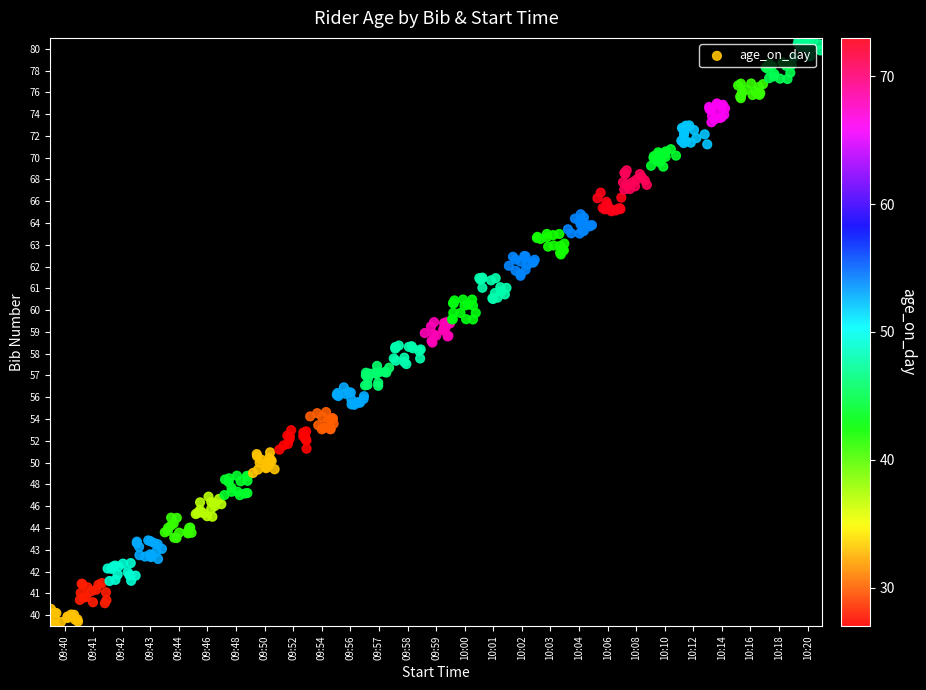

Where is the data nearest to the value 50?

2